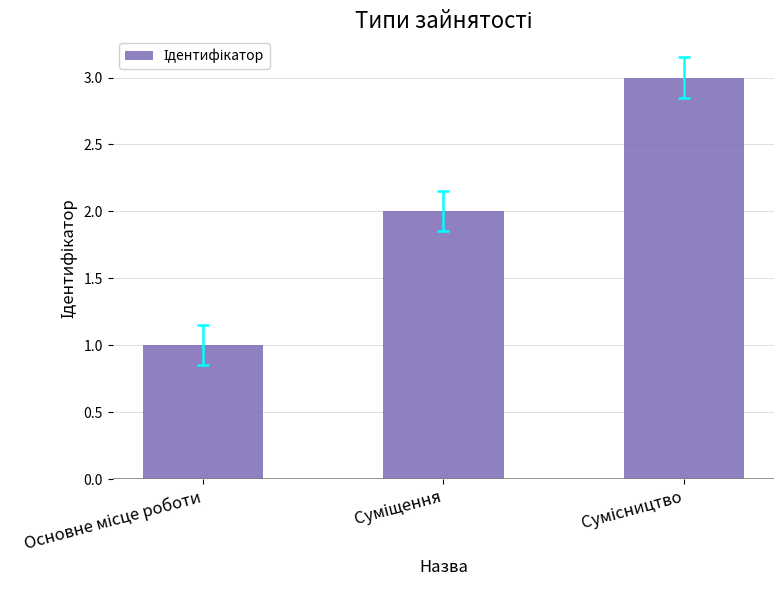

What is the minimum value shown in the chart?

1